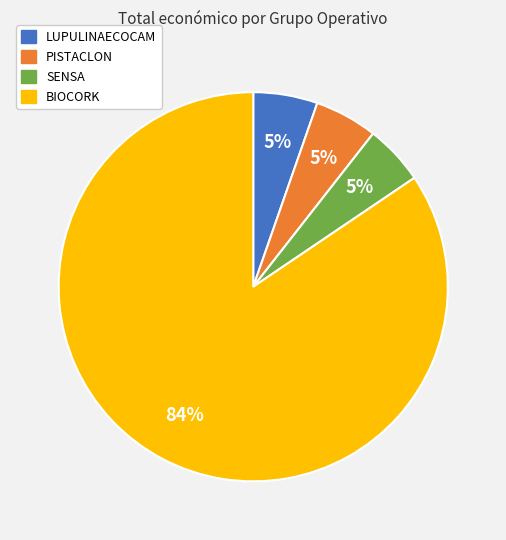

Combined, do BIOCORK and LUPULINAECOCAM account for over 50%?

Yes